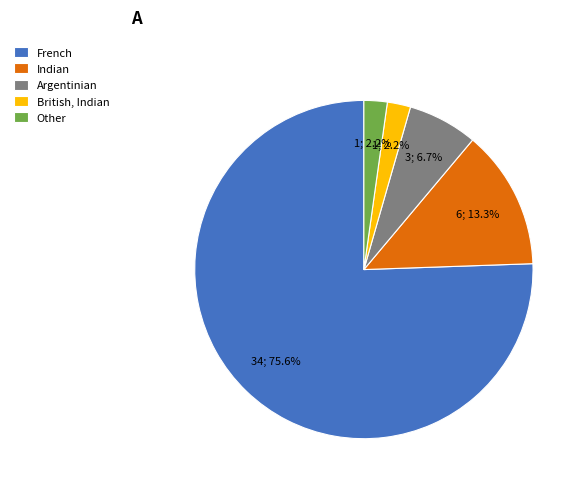

How many segments does this pie chart have?

5